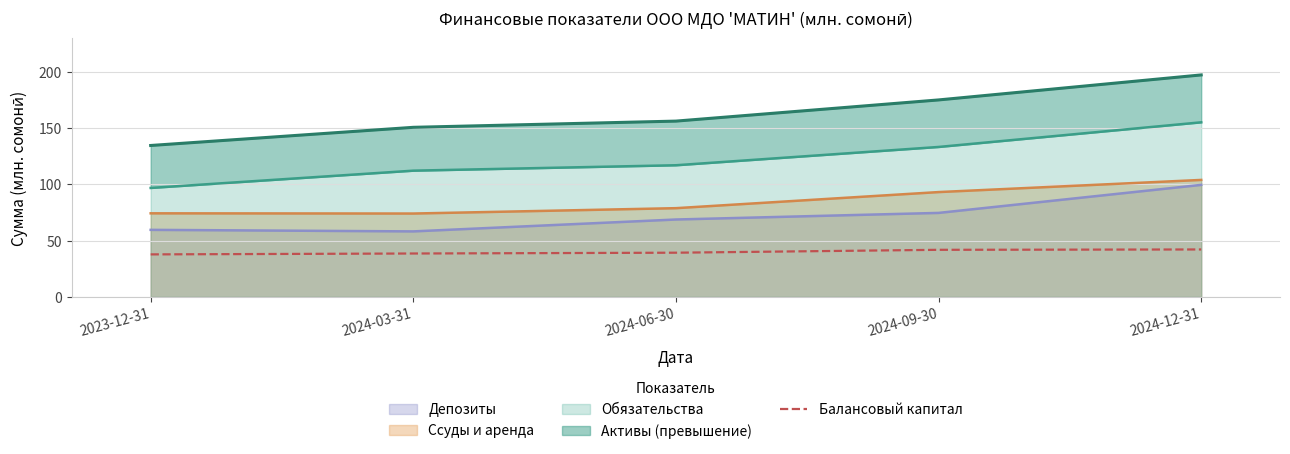

The chart shows a value of 54.9 at 2024-03-31. True or false?

False